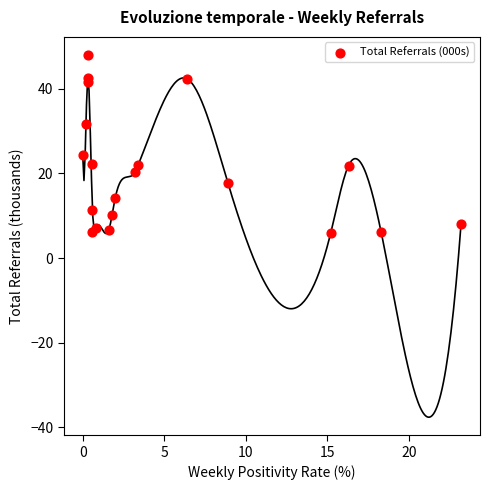

What is the range of X values (max minus min)?

23.2